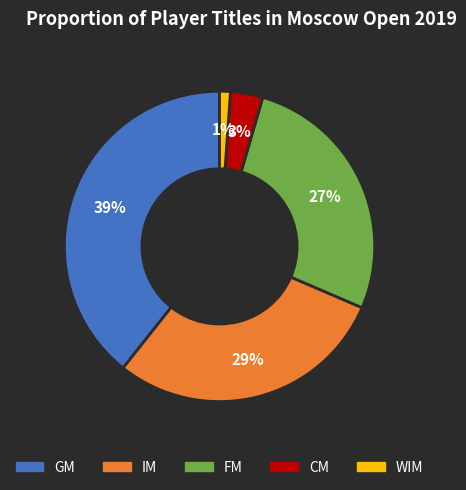

Does any single category account for the majority?

No